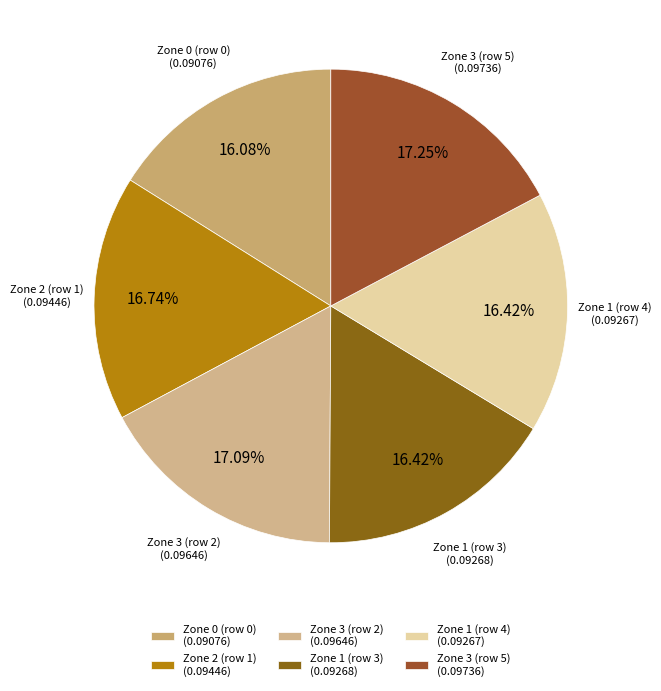

Does any single category account for the majority?

No